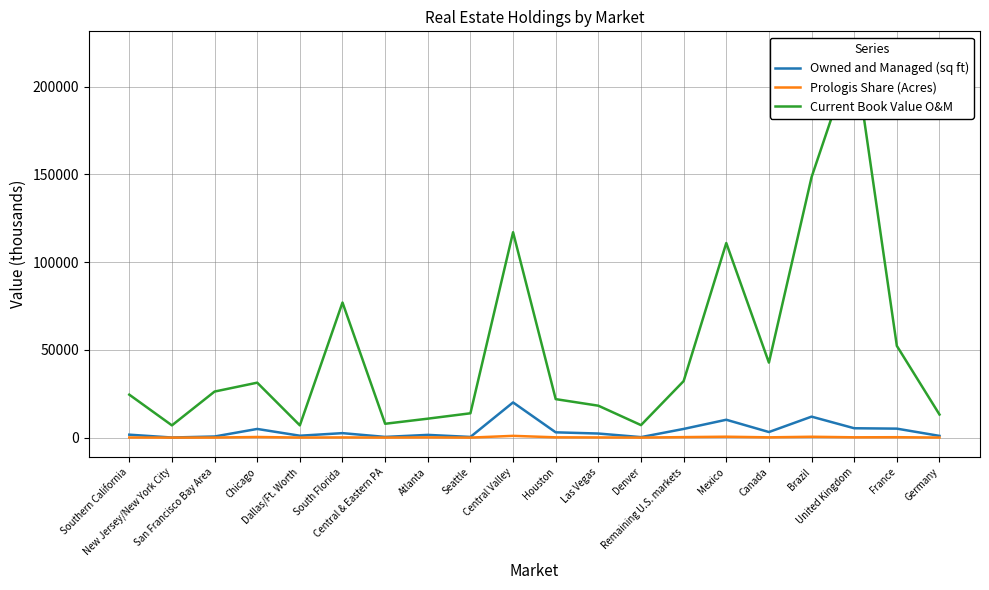

List the labels in order of Prologis Share (Acres) value, largest first.

Central Valley, Mexico, Brazil, Chicago, Remaining U.S. markets, France, United Kingdom, Houston, Canada, Atlanta, South Florida, Las Vegas, Southern California, Dallas/Ft. Worth, Germany, San Francisco Bay Area, Central & Eastern PA, Denver, Seattle, New Jersey/New York City